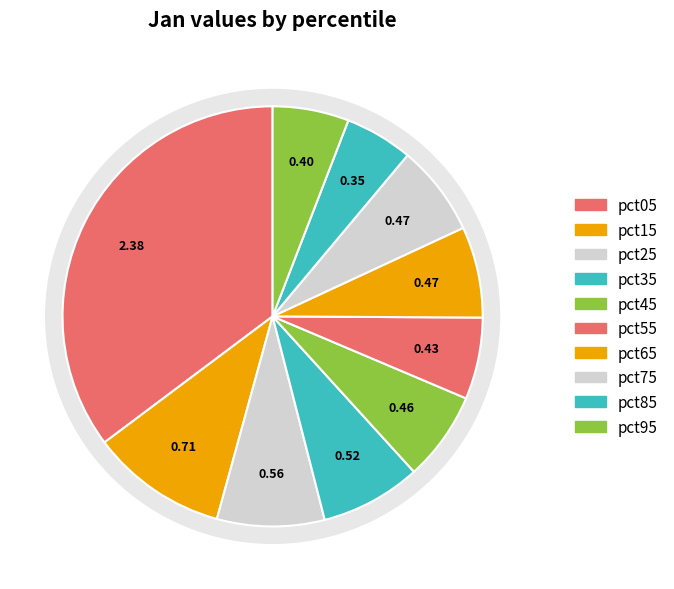

Rank the categories by value from lowest to highest.

pct85, pct95, pct55, pct45, pct75, pct65, pct35, pct25, pct15, pct05